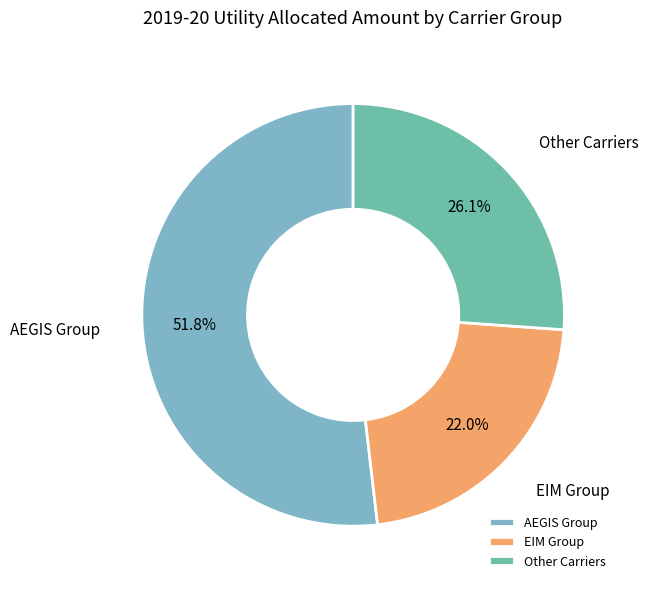

To the nearest percent, what is the average slice percentage?

33%